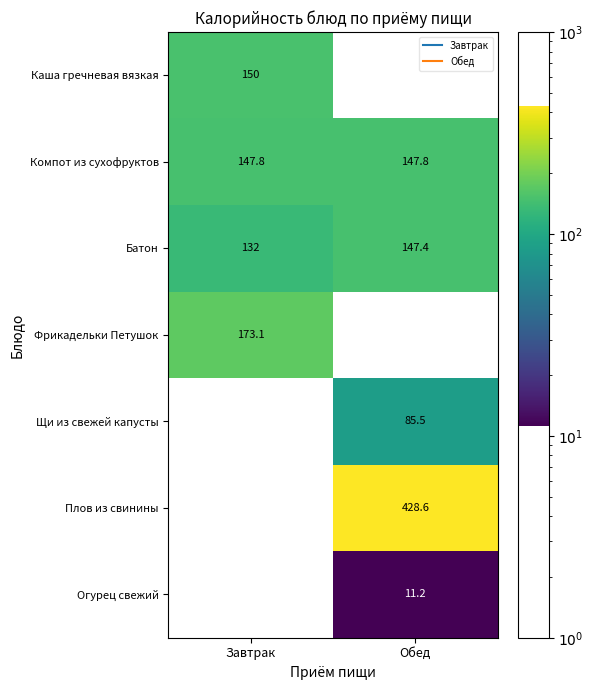

What is the greatest value displayed?

428.6